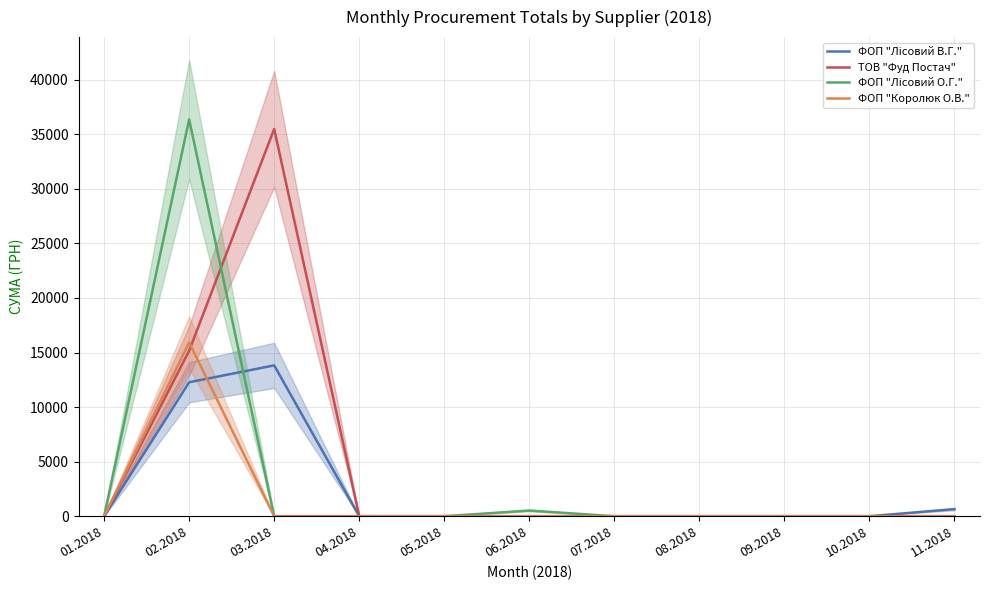

Where is the first local maximum for ФОП "Лісовий О.Г."?

02.2018